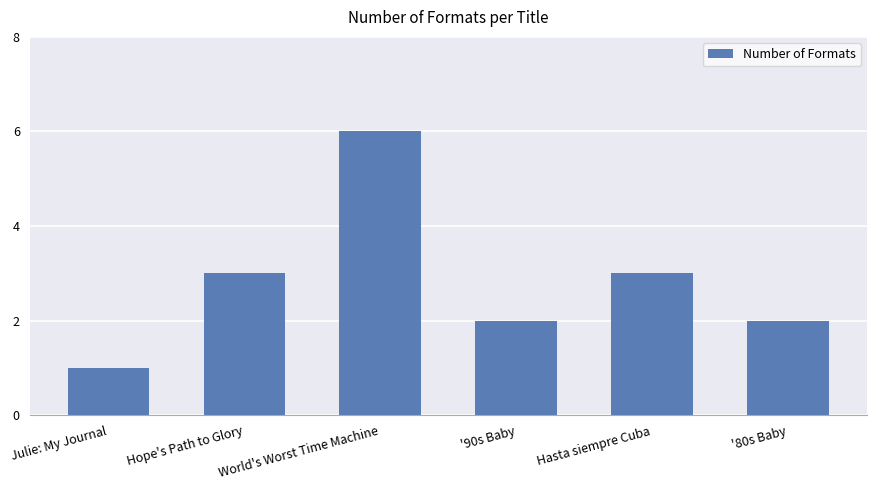

What is the label of the 6th bar from the left?

'80s Baby